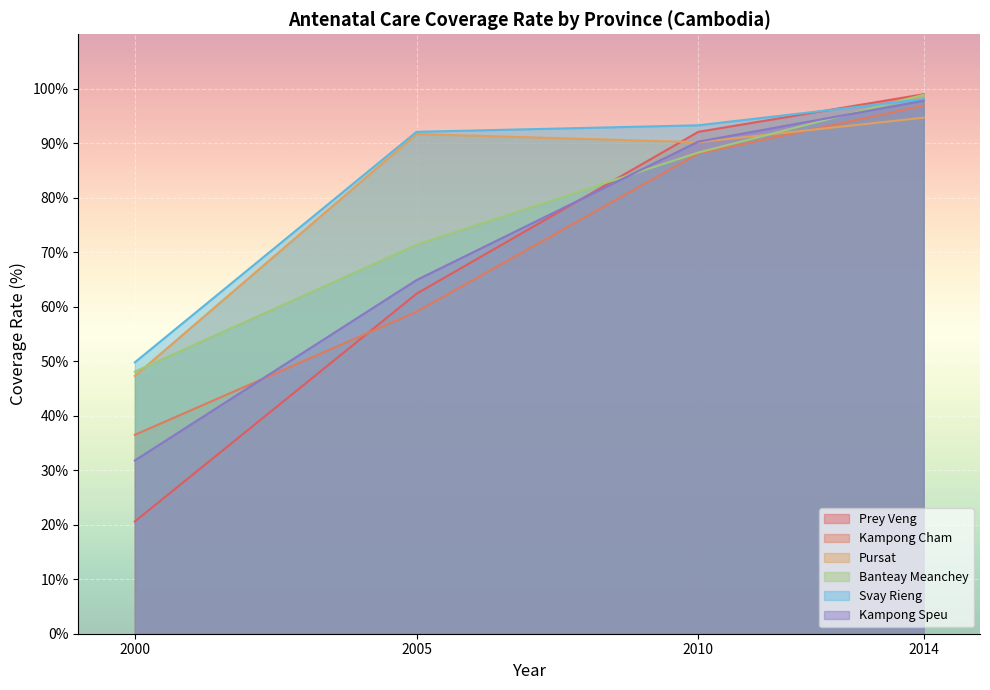

How many interior local valleys does the Pursat series have?

1